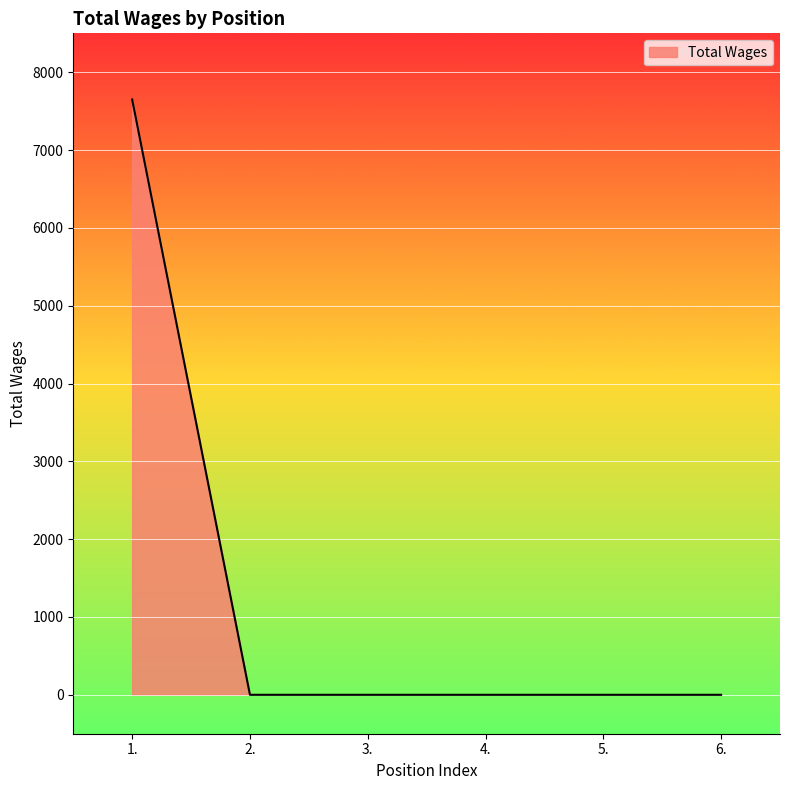

True or false: the data has more than 2 interior local peaks.

False